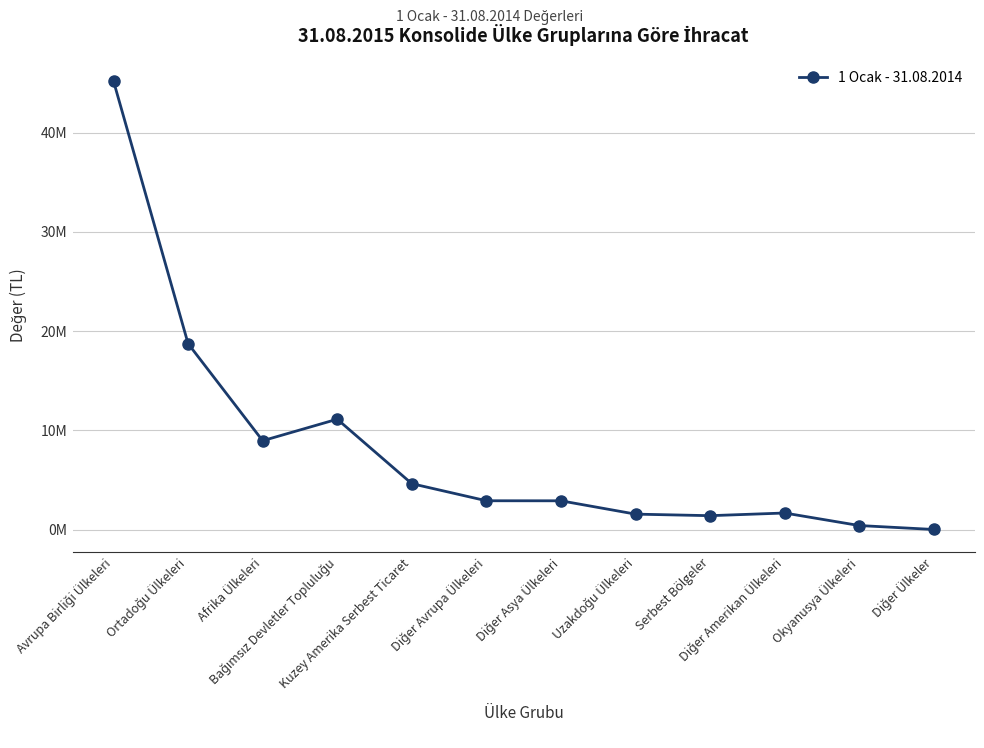

Is this an area chart (filled region under the line)?

No